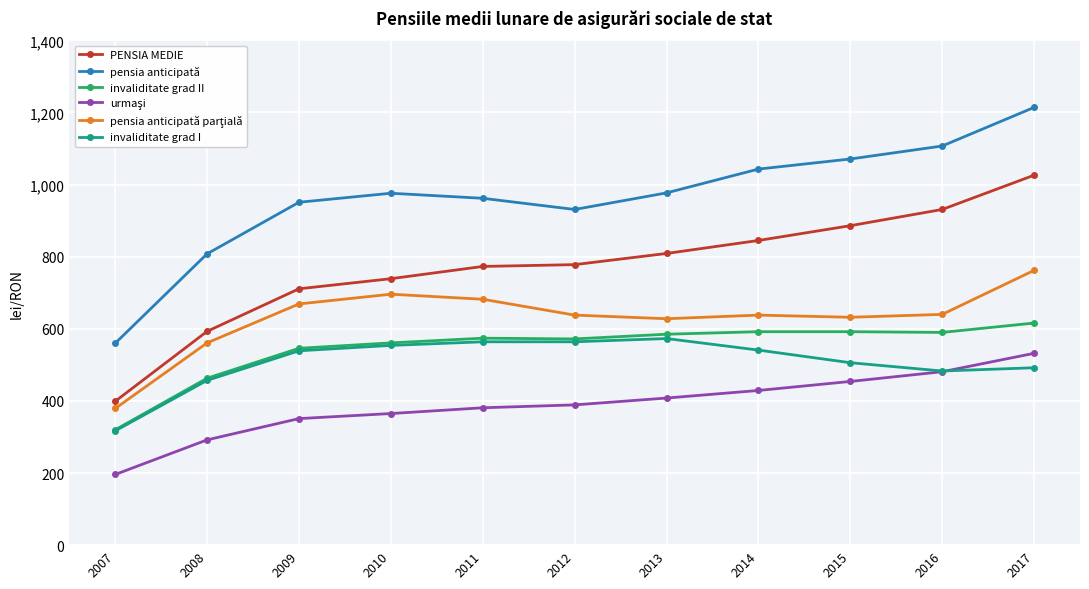

Which series changed the most between 2007 and 2014?

pensia anticipată